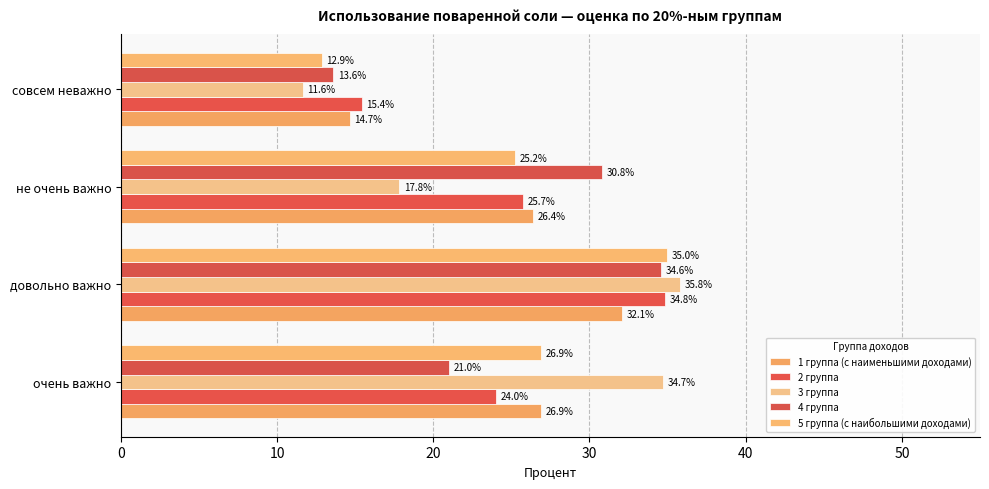

Which label corresponds to the smallest value in the chart?

совсем неважно